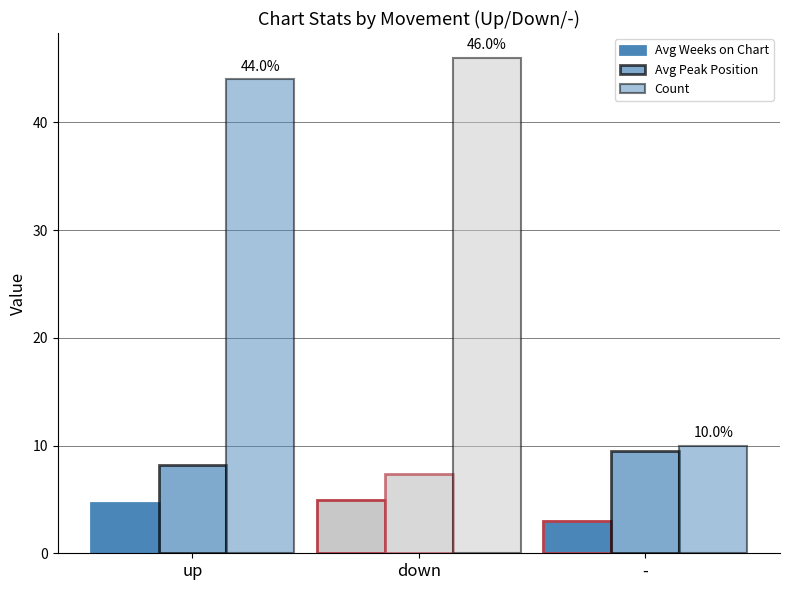

How many bars are there in total?

9